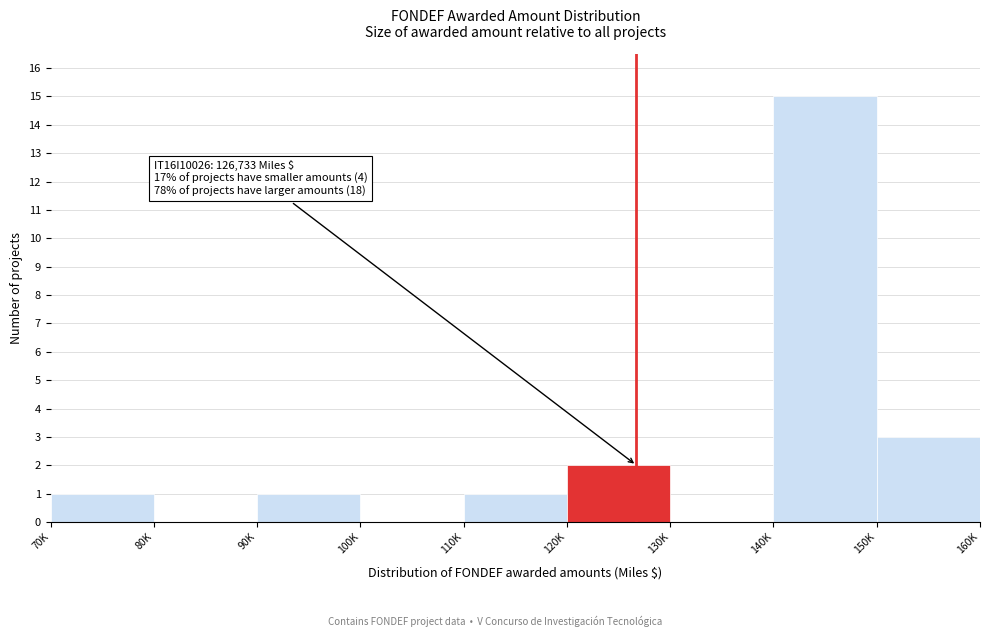

Reading right to left, what are all the values shown in this chart?

150K=3	140K=15	130K=0	120K=2	110K=1	100K=0	90K=1	80K=0	70K=1